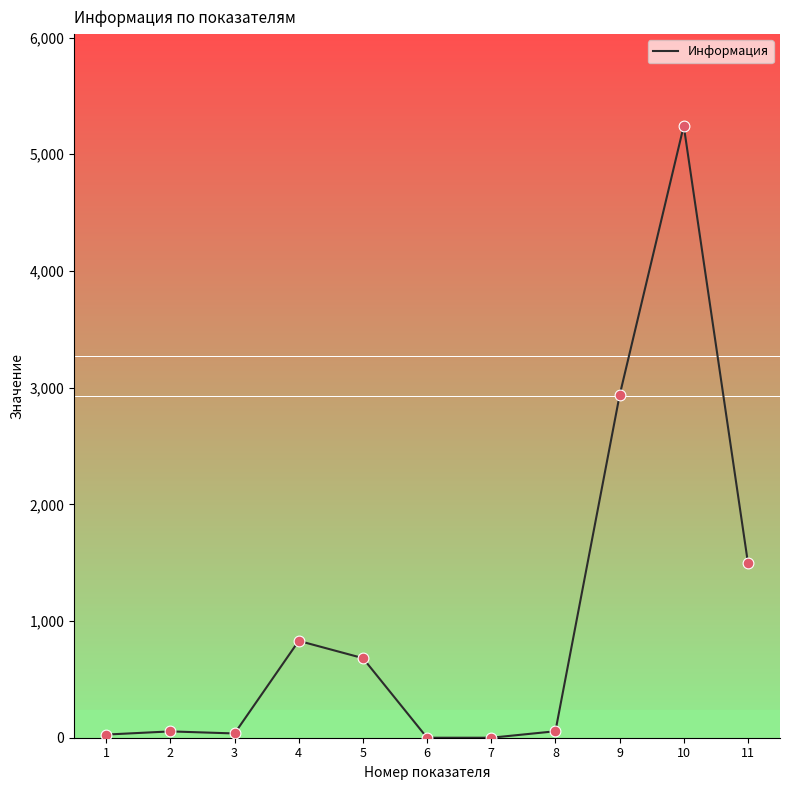

Which has a higher value, 8 or 4?

4